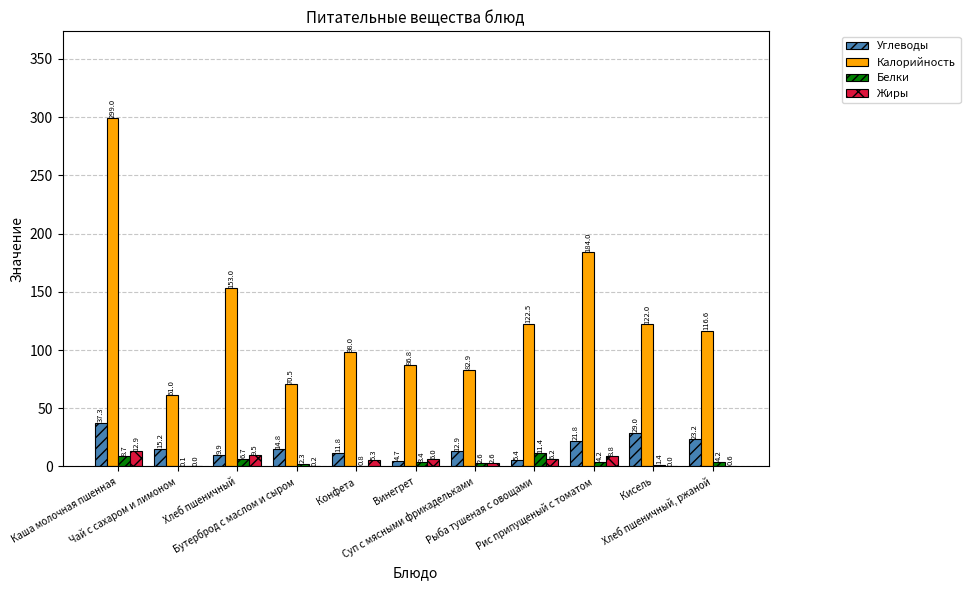

At which category is the sum across all series the highest?

Каша молочная пшенная